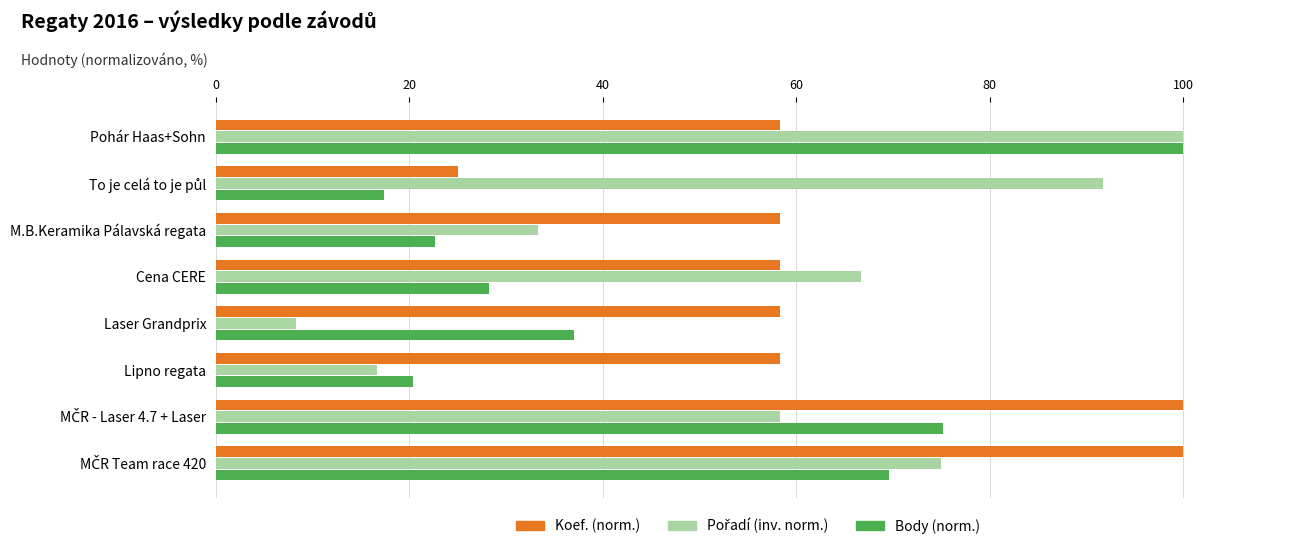

What is the difference between the highest and lowest values at M.B.Keramika Pálavská regata?

35.6